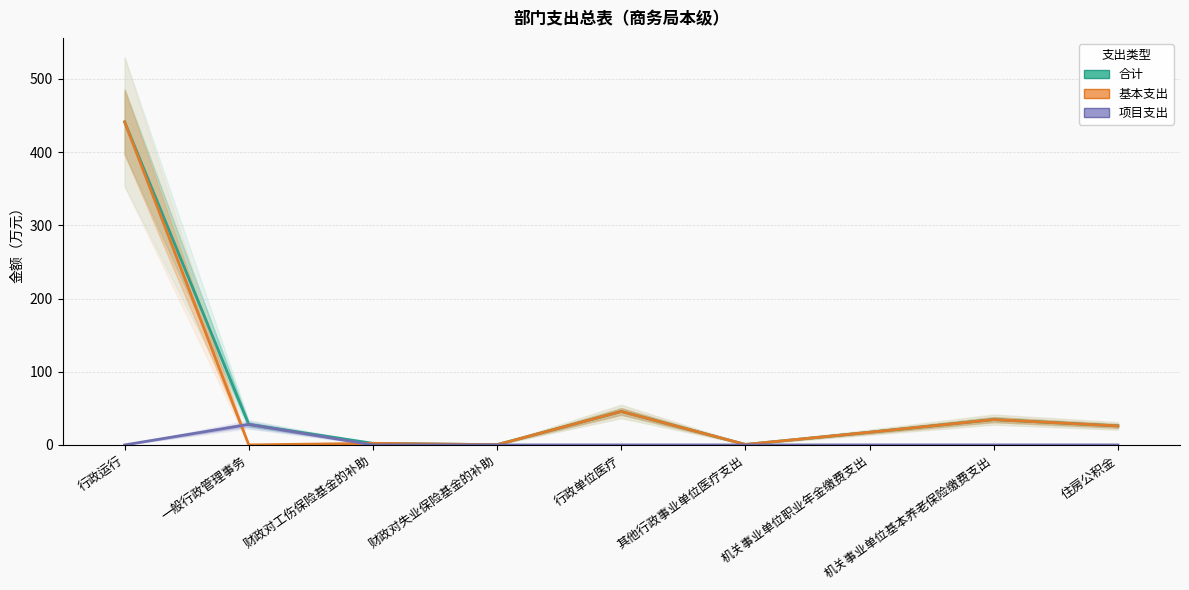

True or false: 基本支出 has a value of 441.3 at 行政运行.

True